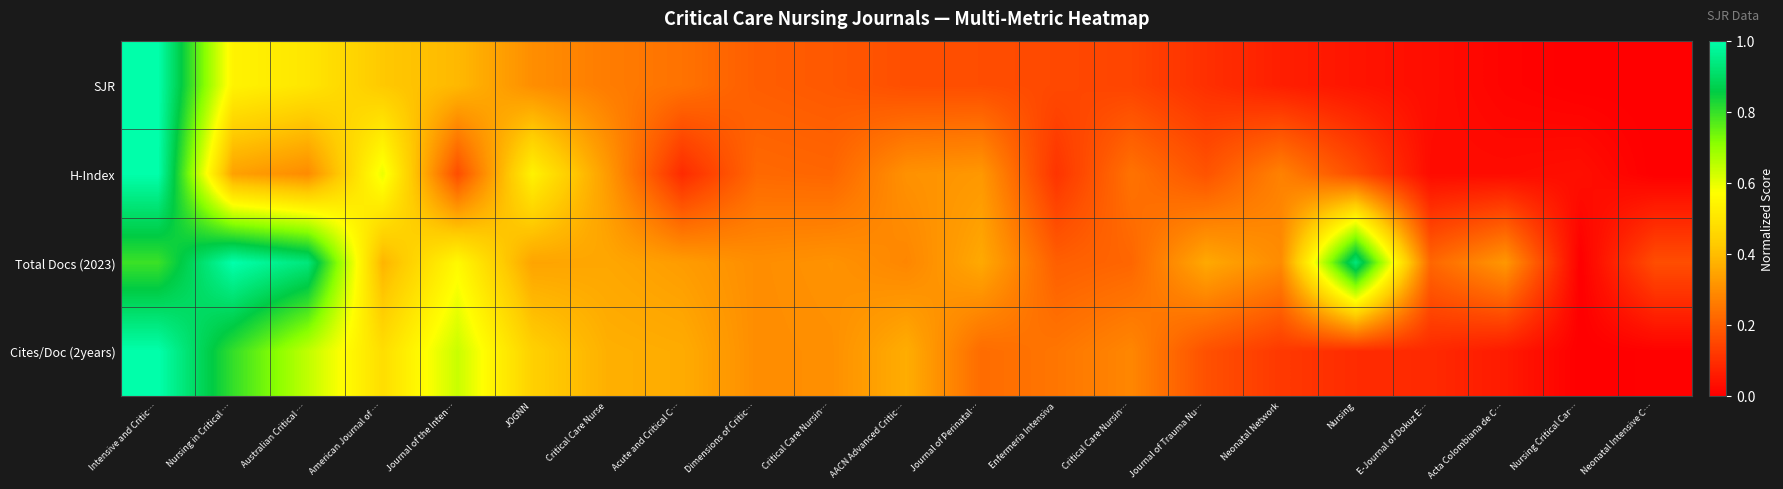

Reading left to right, transcribe all the data shown in this chart.

SJR: Intensive and Critic…=1.0	Nursing in Critical …=0.5	Australian Critical …=0.5	American Journal of …=0.4	Journal of the Inten…=0.4	JOGNN=0.3	Critical Care Nurse=0.3	Acute and Critical C…=0.2	Dimensions of Critic…=0.2	Critical Care Nursin…=0.2	AACN Advanced Critic…=0.2	Journal of Perinatal…=0.2	Enfermeria Intensiva=0.2	Critical Care Nursin…=0.1	Journal of Trauma Nu…=0.1	Neonatal Network=0.1	Nursing=0.0	E-Journal of Dokuz E…=0.0	Acta Colombiana de C…=0.0	Nursing Critical Car…=0.0	Neonatal Intensive C…=0.0
H-Index: Intensive and Critic…=1.0	Nursing in Critical …=0.3	Australian Critical …=0.3	American Journal of …=0.6	Journal of the Inten…=0.2	JOGNN=0.5	Critical Care Nurse=0.3	Acute and Critical C…=0.1	Dimensions of Critic…=0.2	Critical Care Nursin…=0.2	AACN Advanced Critic…=0.3	Journal of Perinatal…=0.3	Enfermeria Intensiva=0.1	Critical Care Nursin…=0.2	Journal of Trauma Nu…=0.2	Neonatal Network=0.3	Nursing=0.2	E-Journal of Dokuz E…=0.0	Acta Colombiana de C…=0.0	Nursing Critical Car…=0.0	Neonatal Intensive C…=0.0
Total Docs (2023): Intensive and Critic…=0.8	Nursing in Critical …=1.0	Australian Critical …=0.9	American Journal of …=0.4	Journal of the Inten…=0.6	JOGNN=0.3	Critical Care Nurse=0.4	Acute and Critical C…=0.3	Dimensions of Critic…=0.3	Critical Care Nursin…=0.3	AACN Advanced Critic…=0.3	Journal of Perinatal…=0.4	Enfermeria Intensiva=0.2	Critical Care Nursin…=0.2	Journal of Trauma Nu…=0.4	Neonatal Network=0.3	Nursing=0.9	E-Journal of Dokuz E…=0.2	Acta Colombiana de C…=0.3	Nursing Critical Car…=0.0	Neonatal Intensive C…=0.2
Cites/Doc (2years): Intensive and Critic…=1.0	Nursing in Critical …=0.8	Australian Critical …=0.6	American Journal of …=0.5	Journal of the Inten…=0.6	JOGNN=0.4	Critical Care Nurse=0.4	Acute and Critical C…=0.4	Dimensions of Critic…=0.3	Critical Care Nursin…=0.3	AACN Advanced Critic…=0.4	Journal of Perinatal…=0.2	Enfermeria Intensiva=0.2	Critical Care Nursin…=0.3	Journal of Trauma Nu…=0.2	Neonatal Network=0.1	Nursing=0.1	E-Journal of Dokuz E…=0.1	Acta Colombiana de C…=0.1	Nursing Critical Car…=0.0	Neonatal Intensive C…=0.0